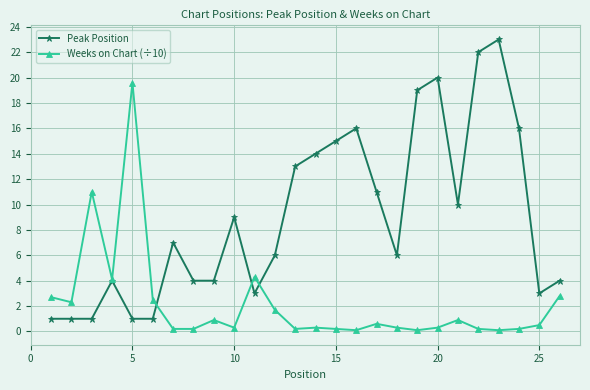

True or false: Peak Position has more than 2 points higher than both neighbors.

True